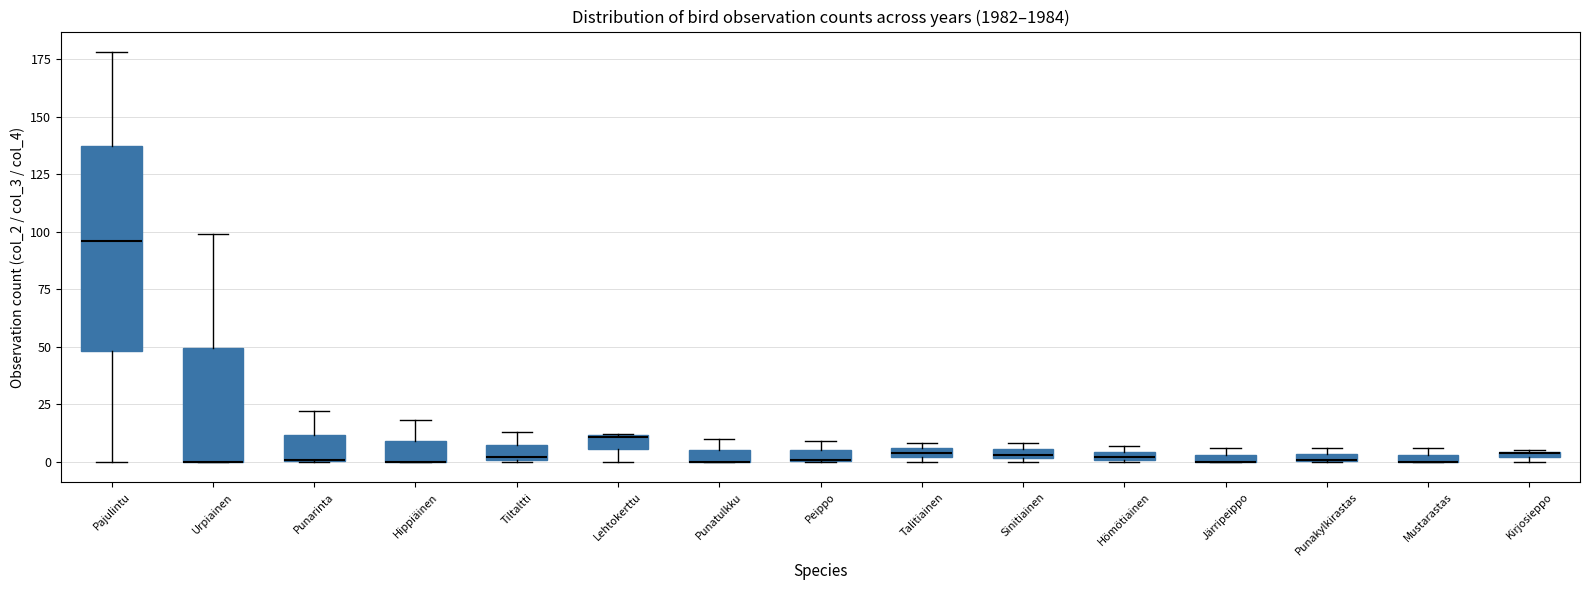

Which box is the tallest, from its lower edge to its upper edge?

Pajulintu